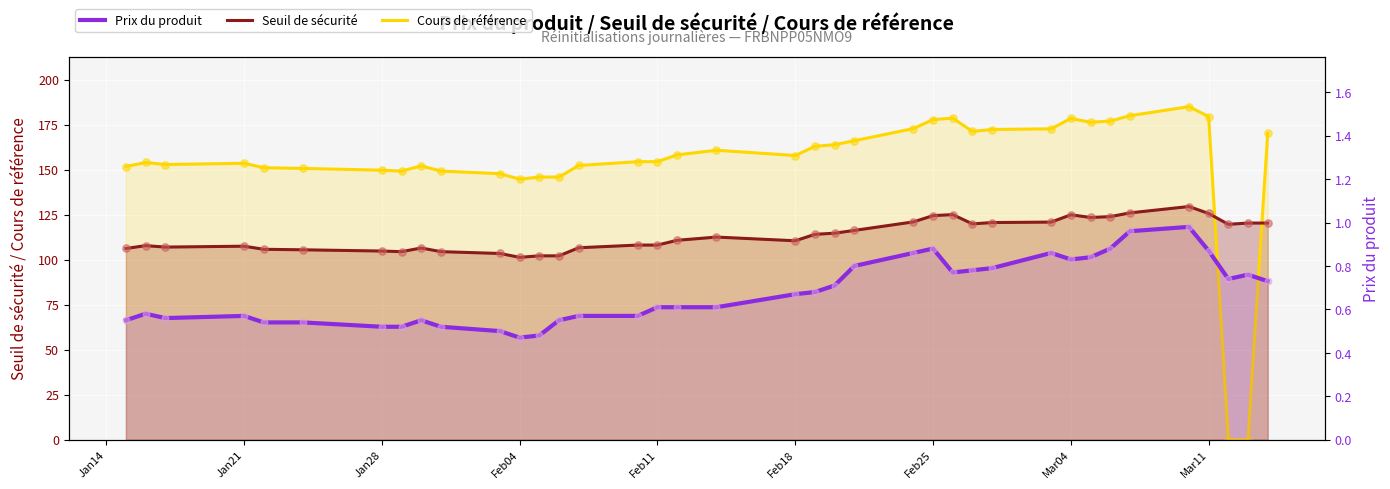

Which series has the widest spread of Y values?

Cours de référence